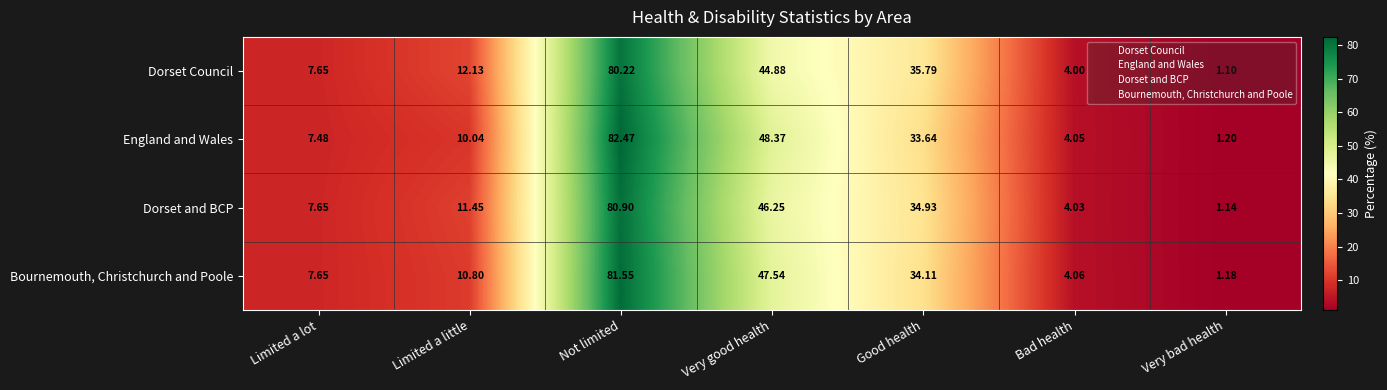

Which series has the widest spread of values?

England and Wales